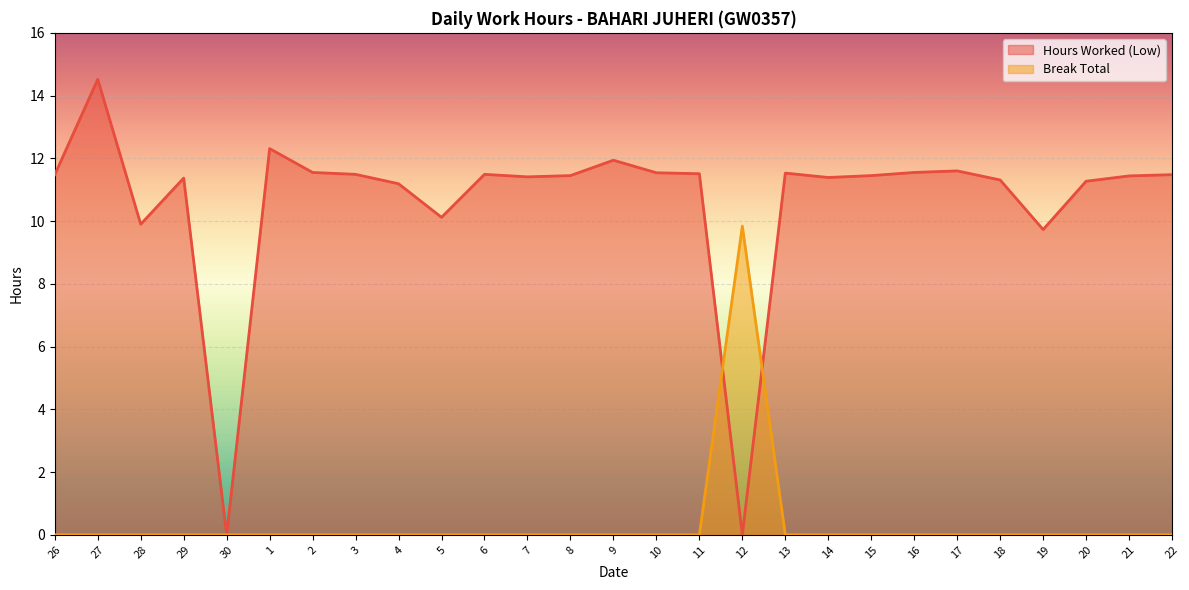

Does the chart display data point markers on the line(s)?

No